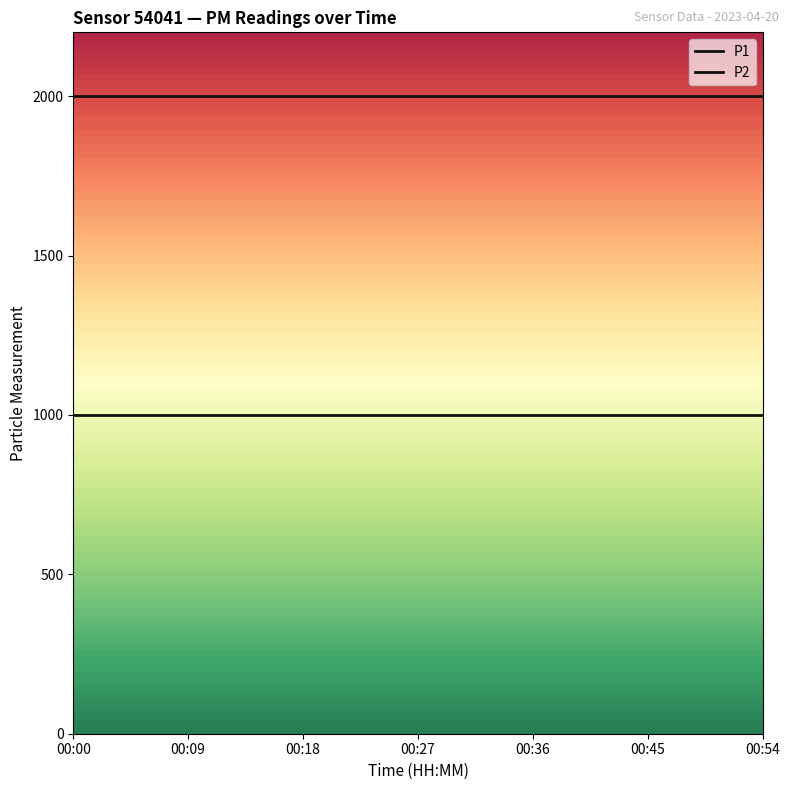

Is this an area chart (filled region under the line)?

No